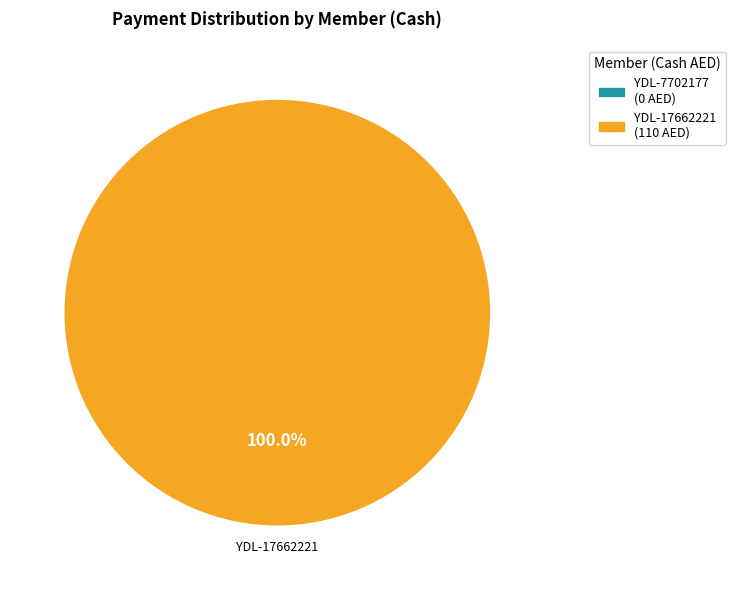

Does any single category account for the majority?

Yes